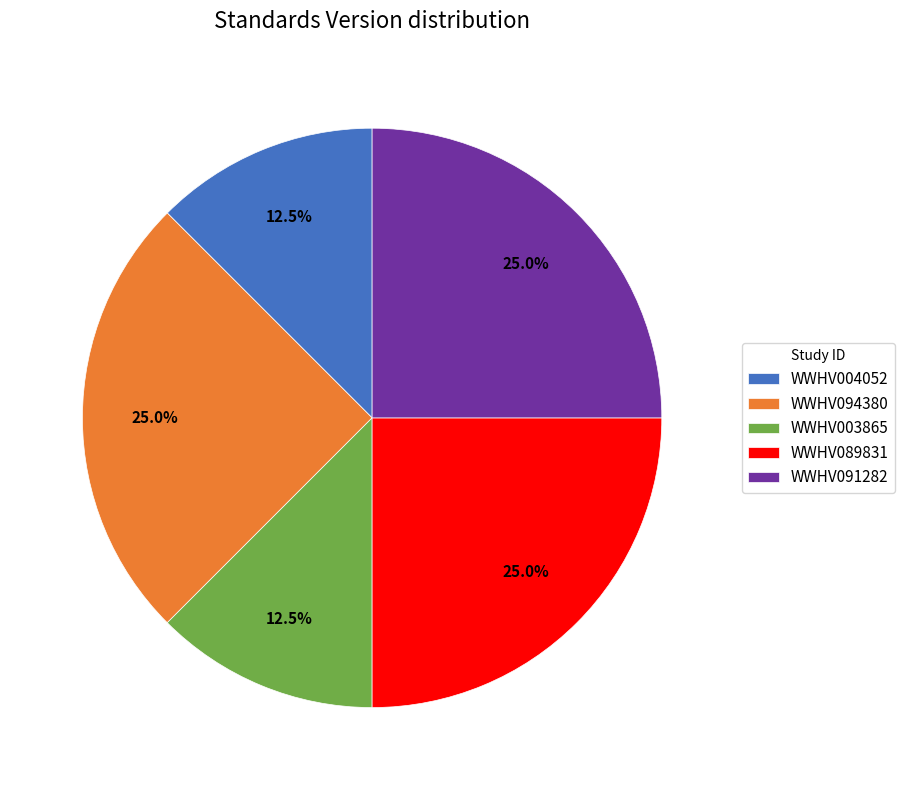

Between WWHV004052 and WWHV091282, which is larger?

WWHV091282